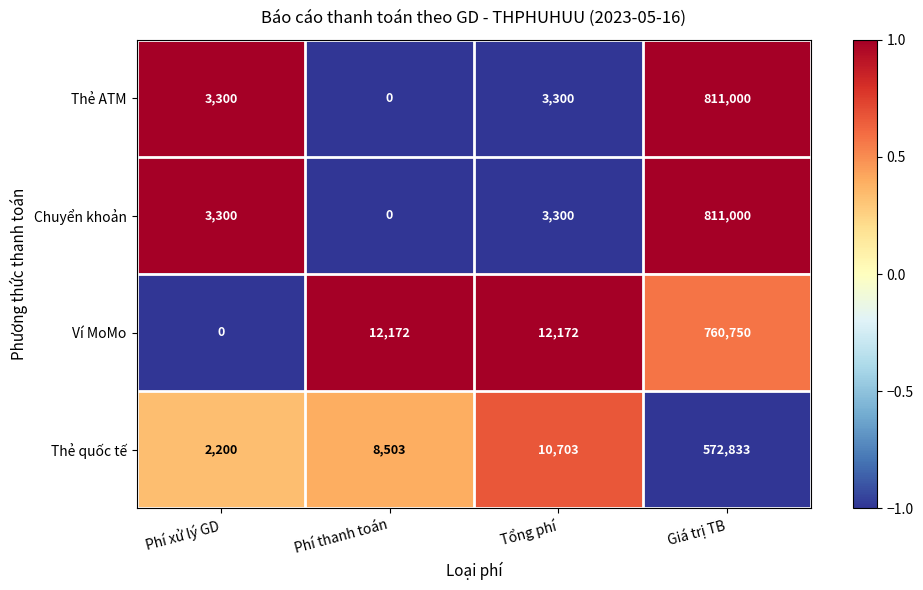

What is the difference between the Ví MoMo values at Phí xử lý GD and Tổng phí?

12172